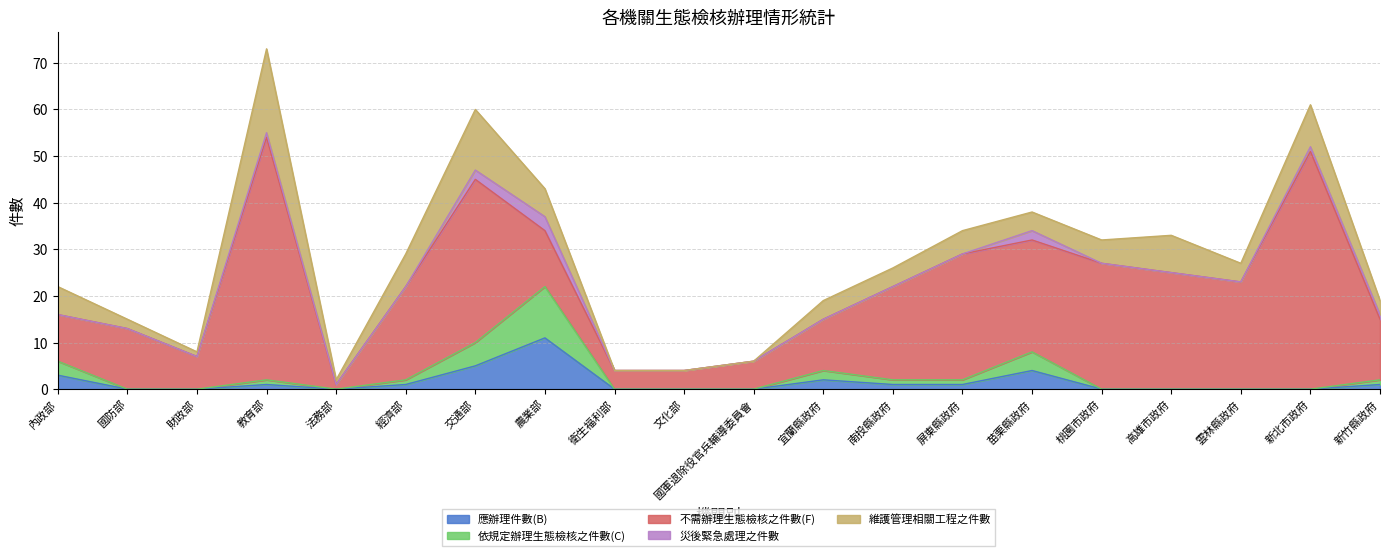

What is the difference between the maximum and minimum values in the 維護管理相關工程之件數 series?

18